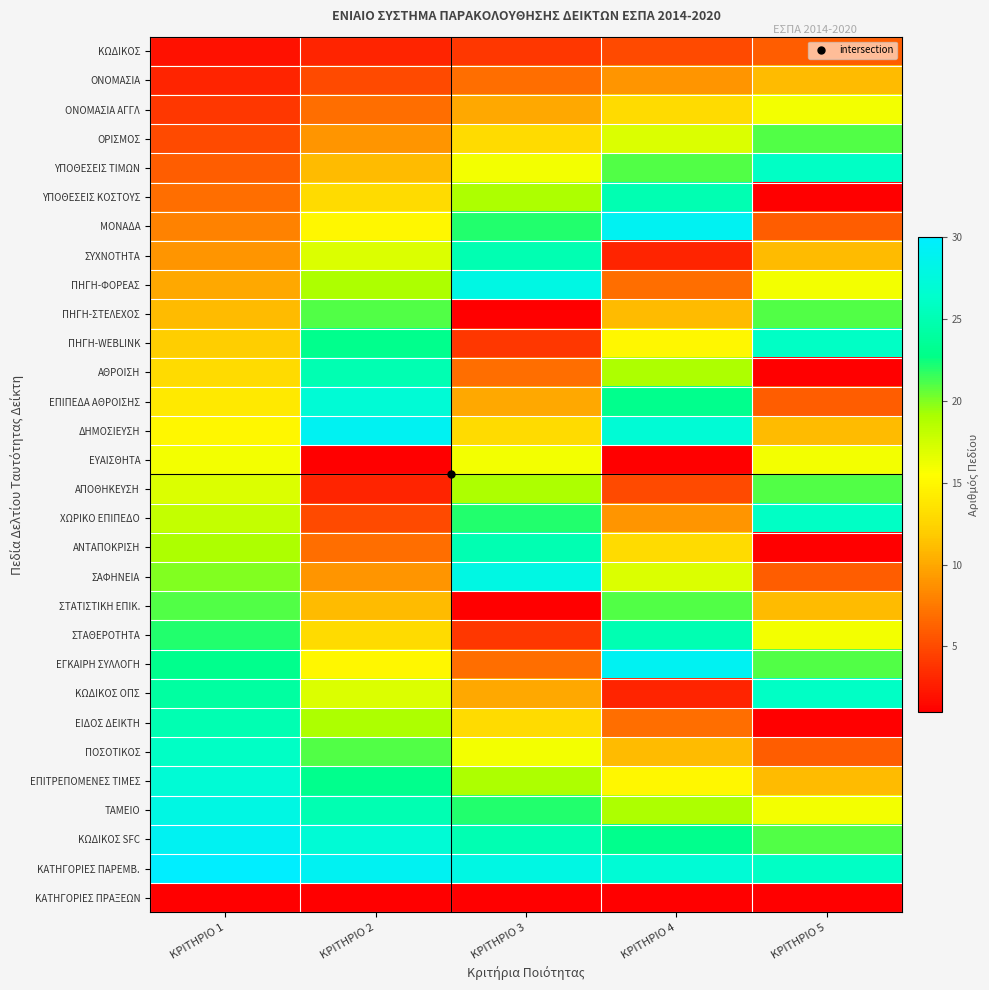

At how many categories does at least one series exceed 20?

5